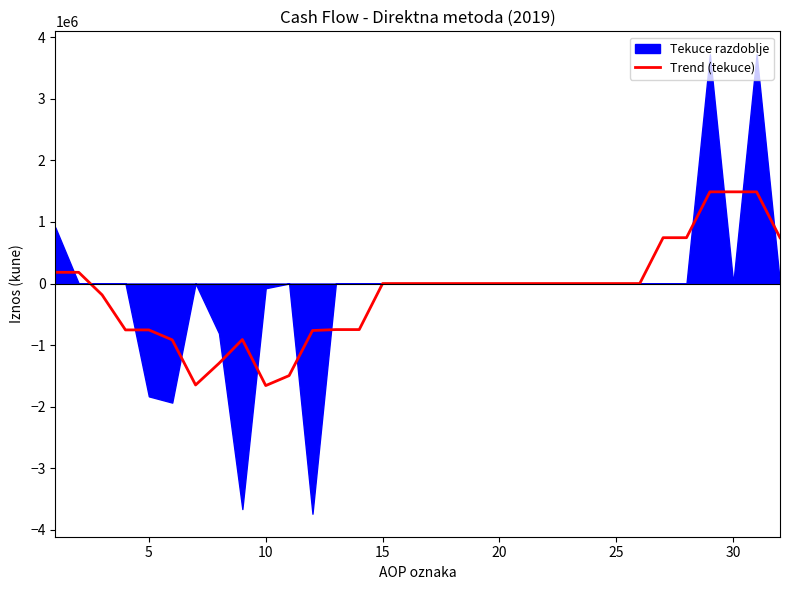

What is the difference between the second highest and minimum values?

3148159.8